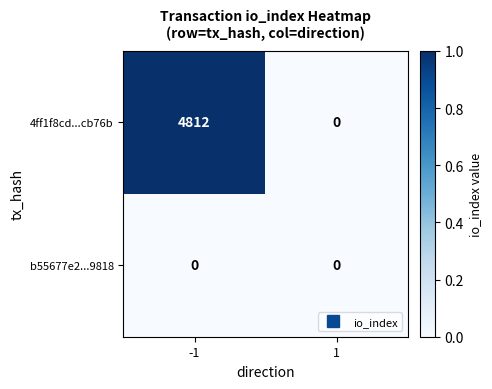

How many values in the 4ff1f8cd...cb76b series are below 4812?

1